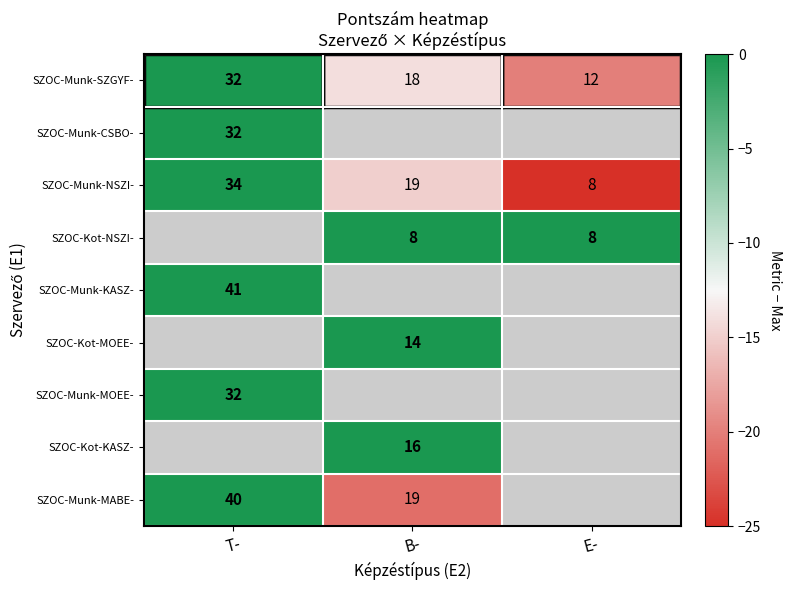

Is it true that SZOC-Munk-NSZI- equals 32 at B-?

False